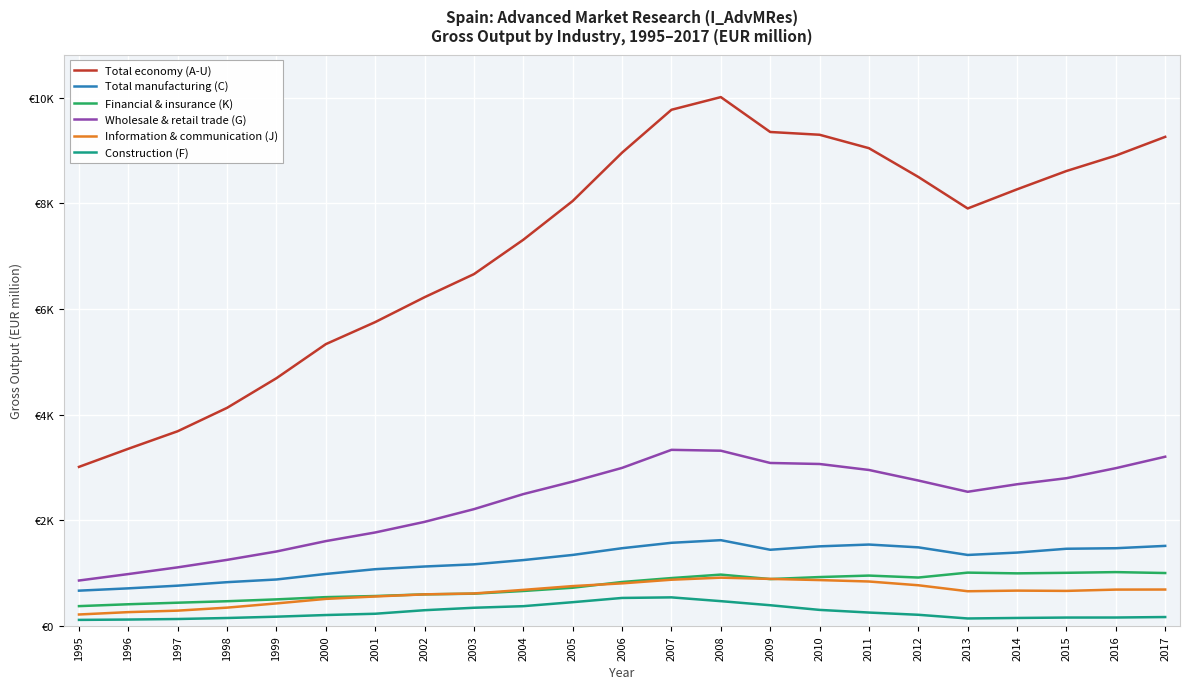

What is the minimum value for Construction (F)?

112.8